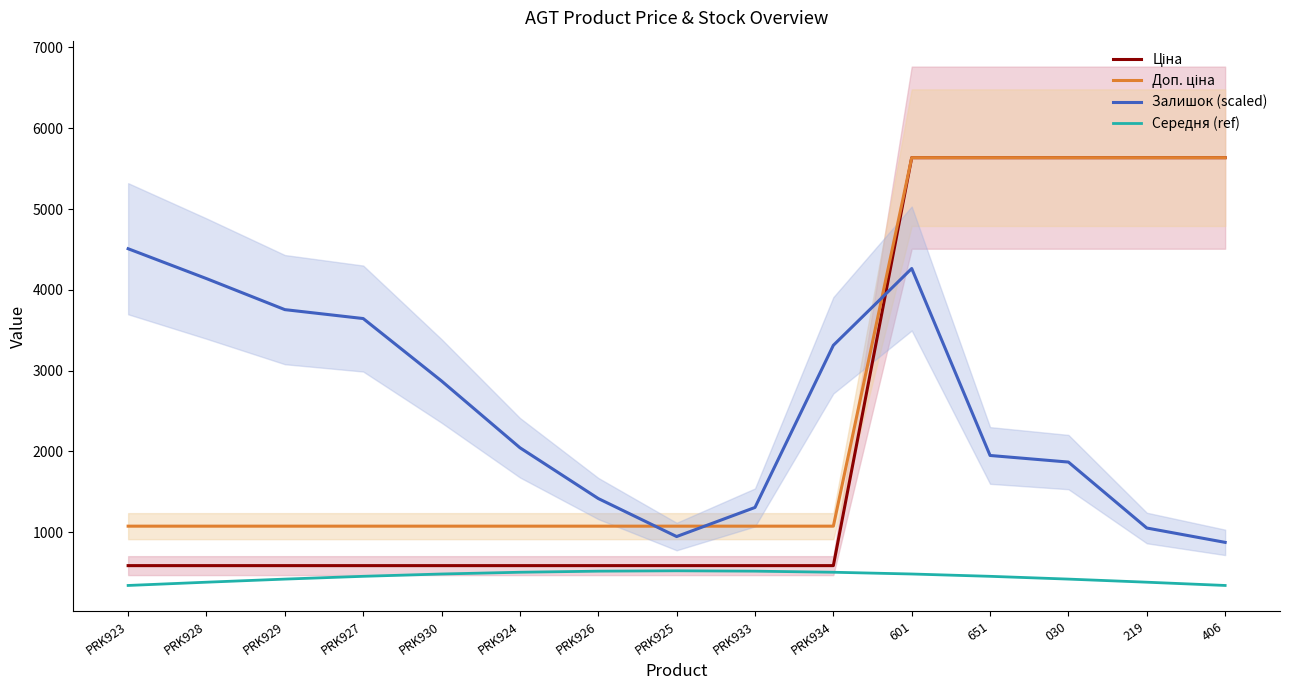

What position from the right is 601?

5